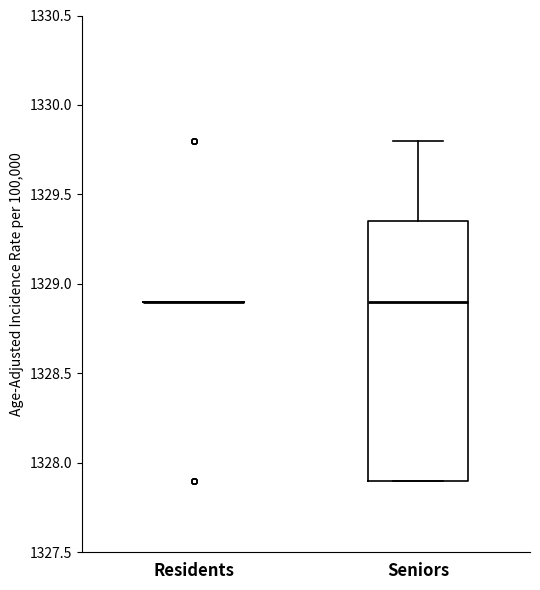

Comparing the boxes themselves (not the whiskers), which one is the tallest?

Seniors